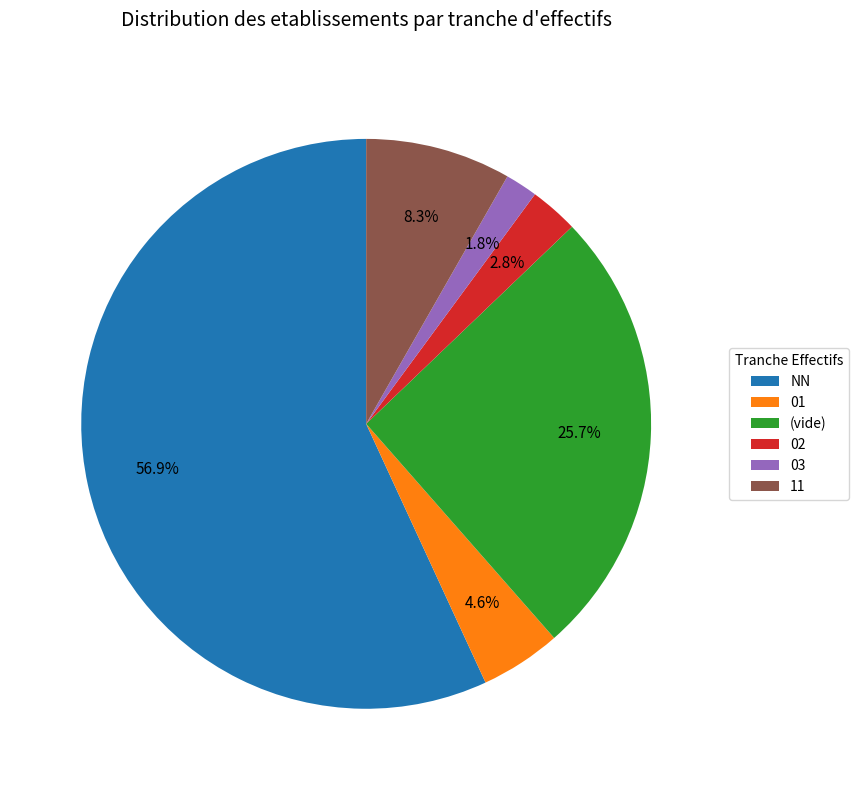

Rank the categories by value from highest to lowest.

NN, (vide), 11, 01, 02, 03